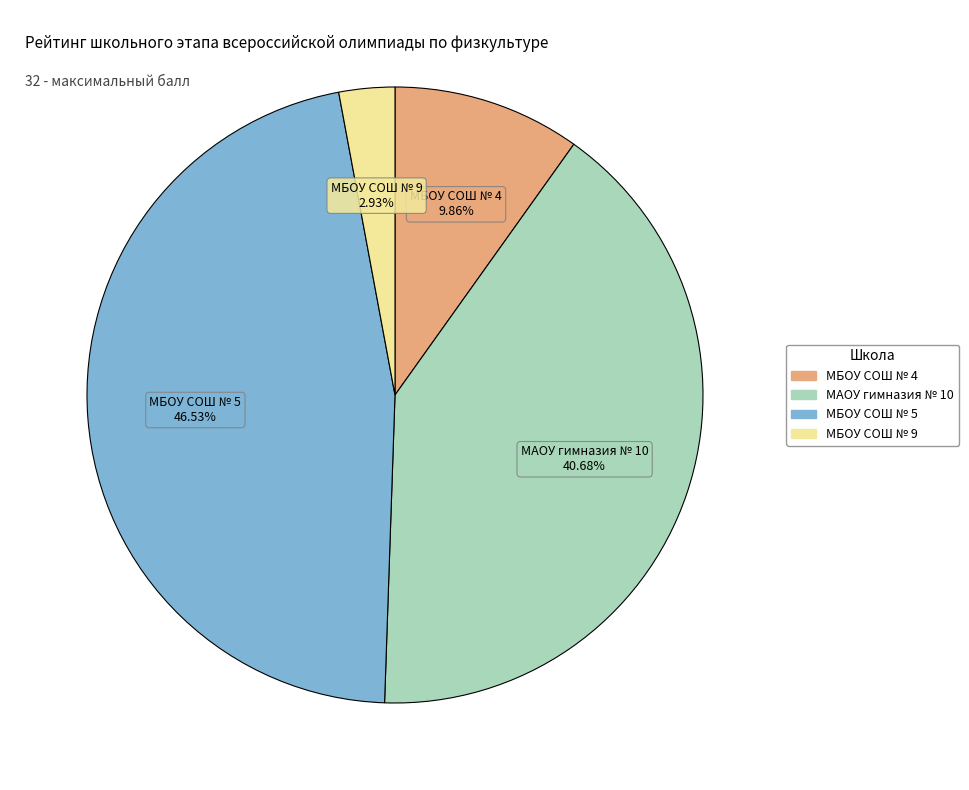

Does any single category account for the majority?

No